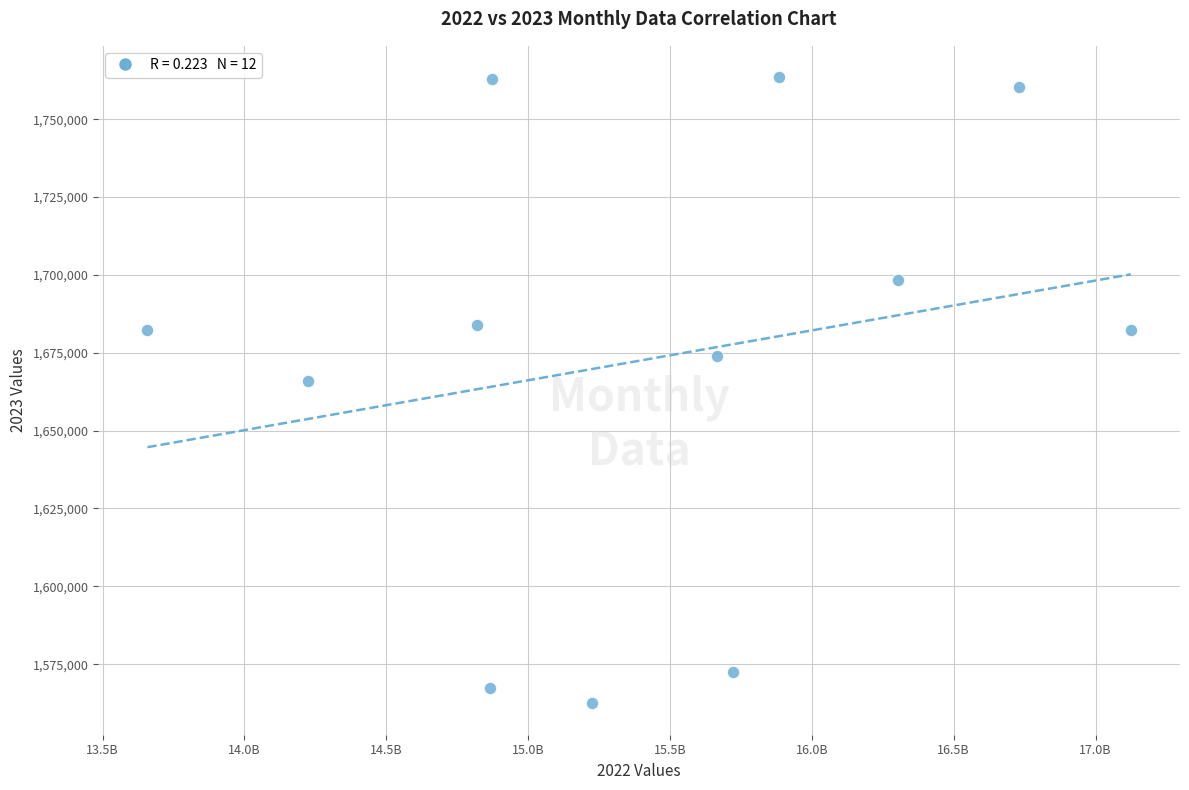

What is the range of X values (max minus min)?

3466210000